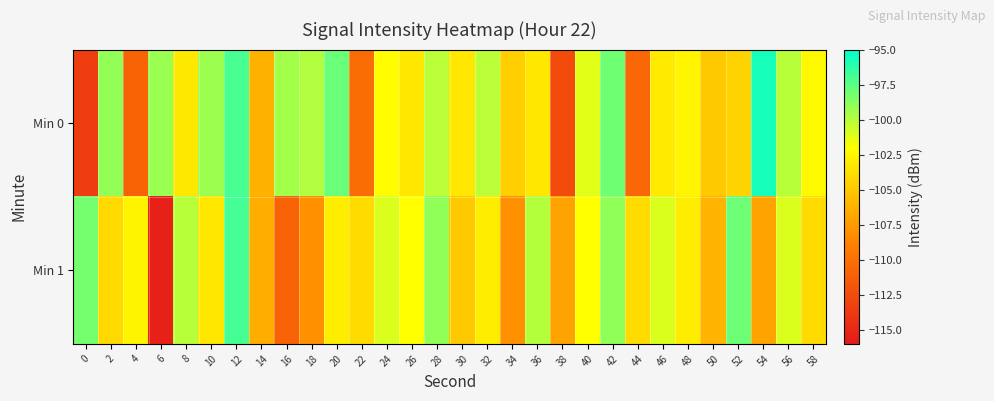

What is the total value across all series at 14?

-212.7